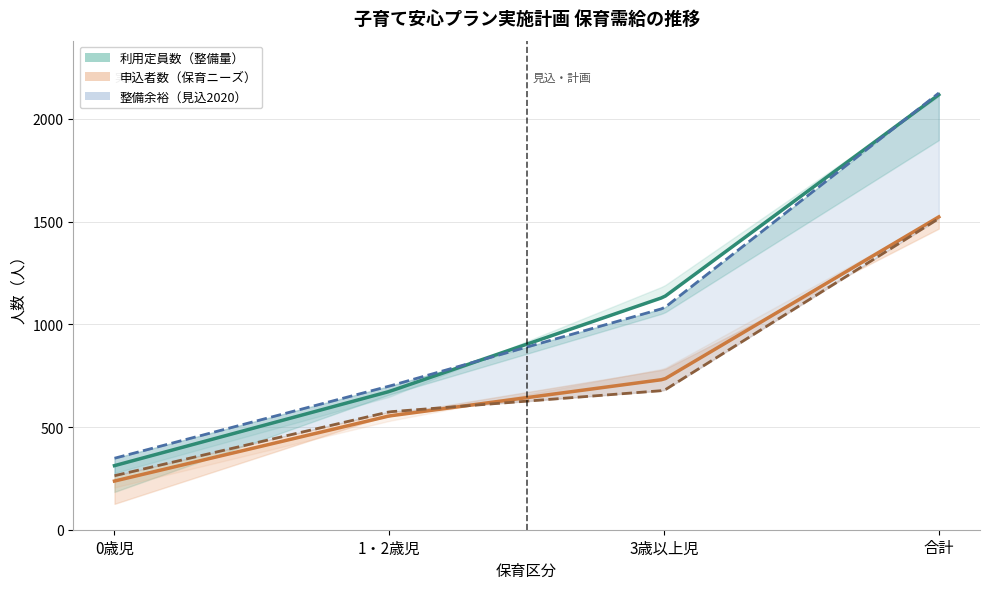

List the labels in order of 申込者数_実績(2018) value, largest first.

合計, 3歳以上児, 1・2歳児, 0歳児